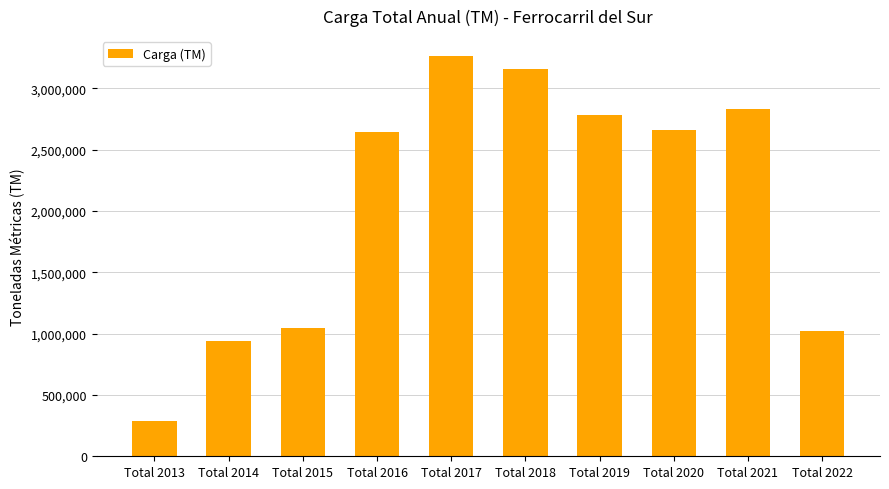

What is the smallest value displayed?

284872.6